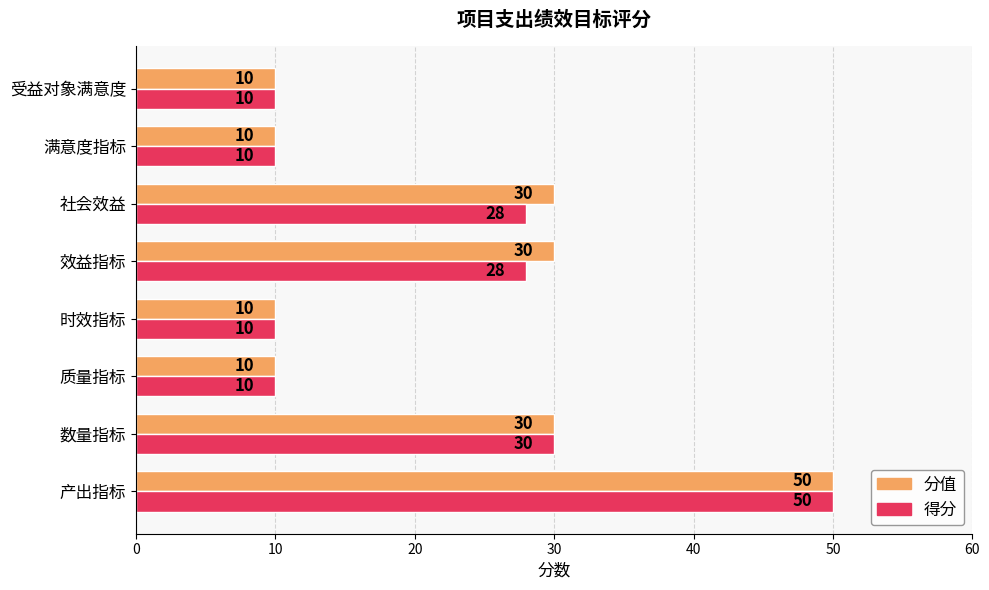

List the series in order of their overall mean, lowest first.

得分, 分值